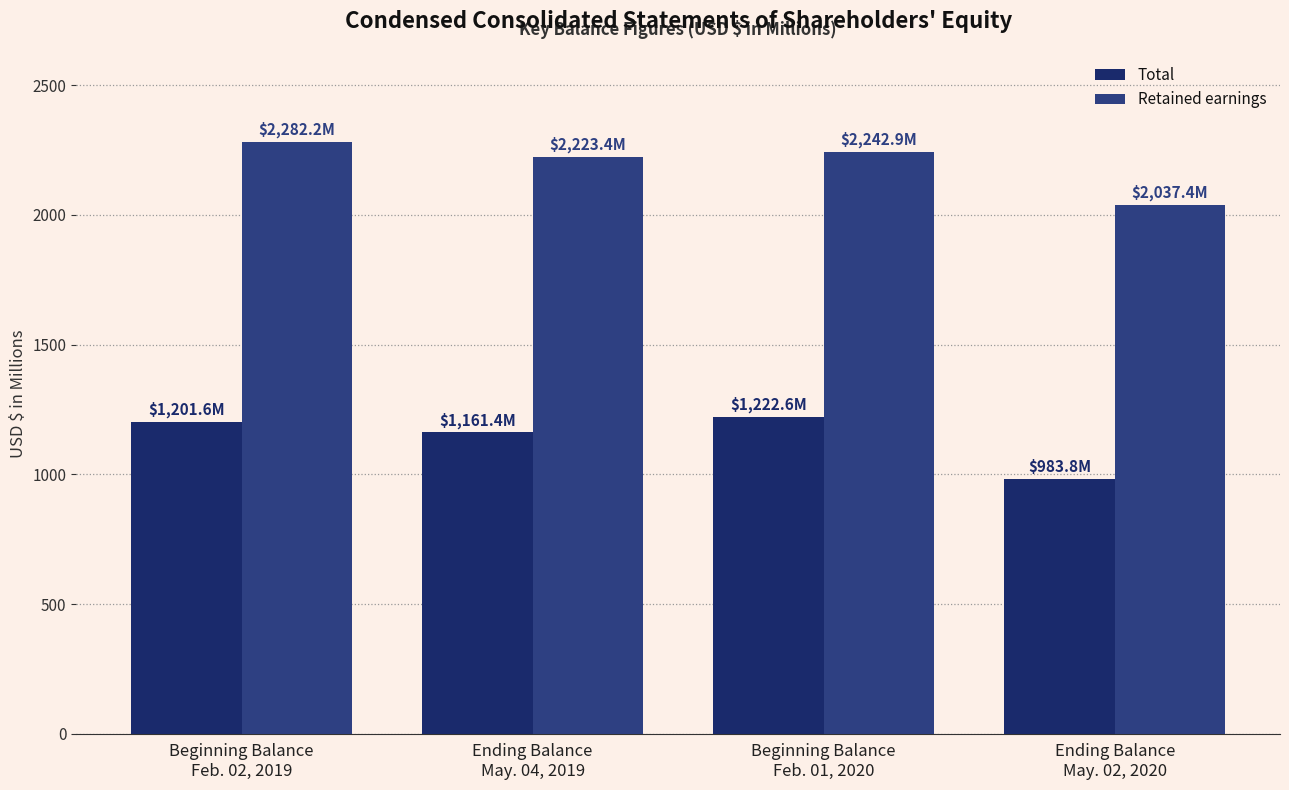

True or false: Retained earnings has a value of 2242.9 at Beginning Balance
Feb. 01, 2020.

True